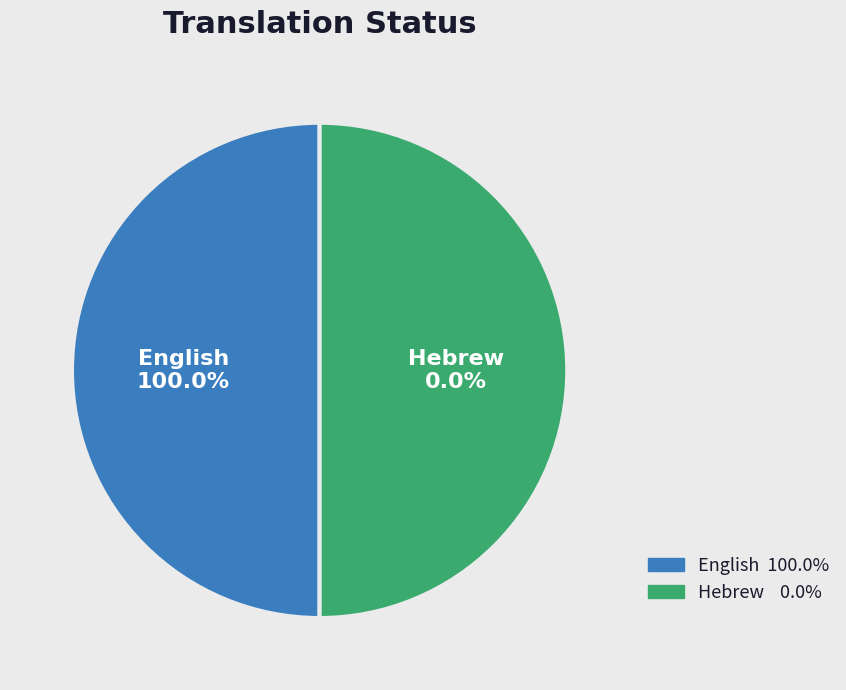

Between Hebrew and English, which is larger?

English